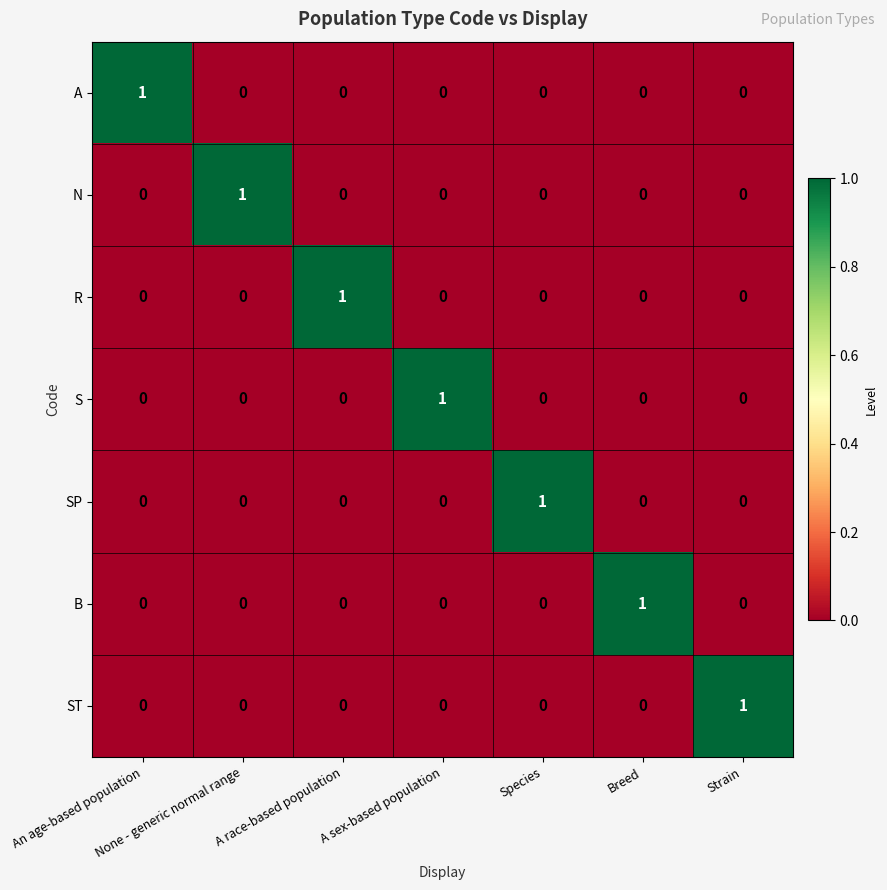

The value of R at Strain is 0. True or false?

True